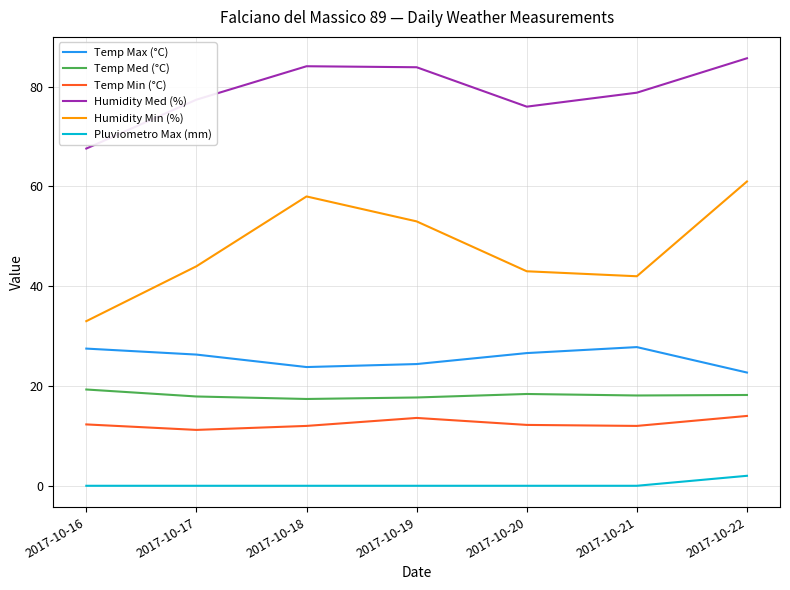

What value does the Temp Max (°C) series have at 2017-10-22?

22.7